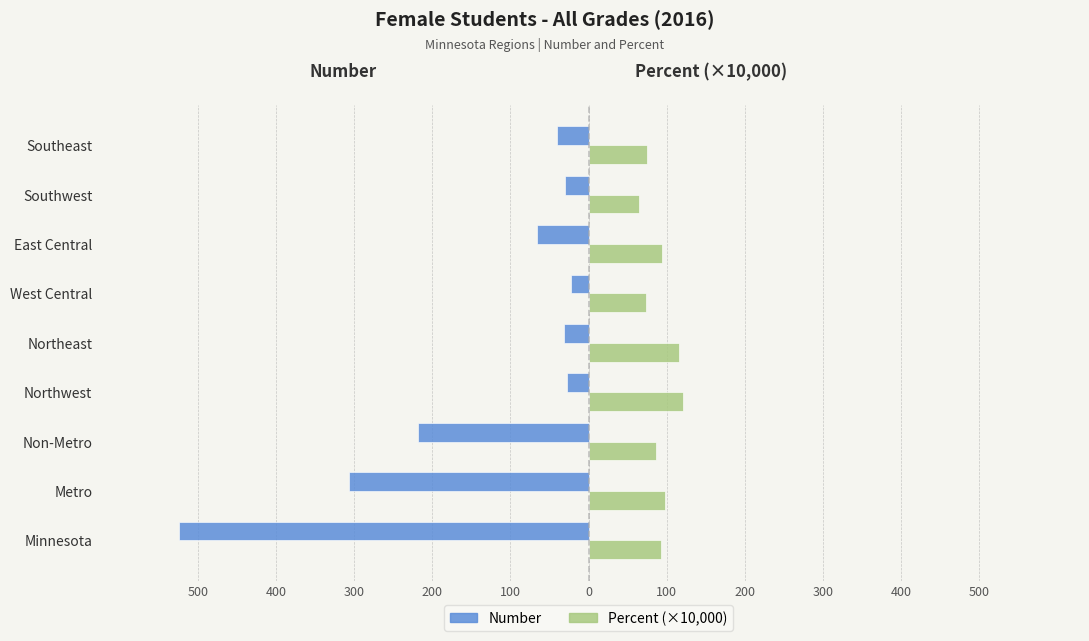

At how many categories does at least one series exceed 20?

9